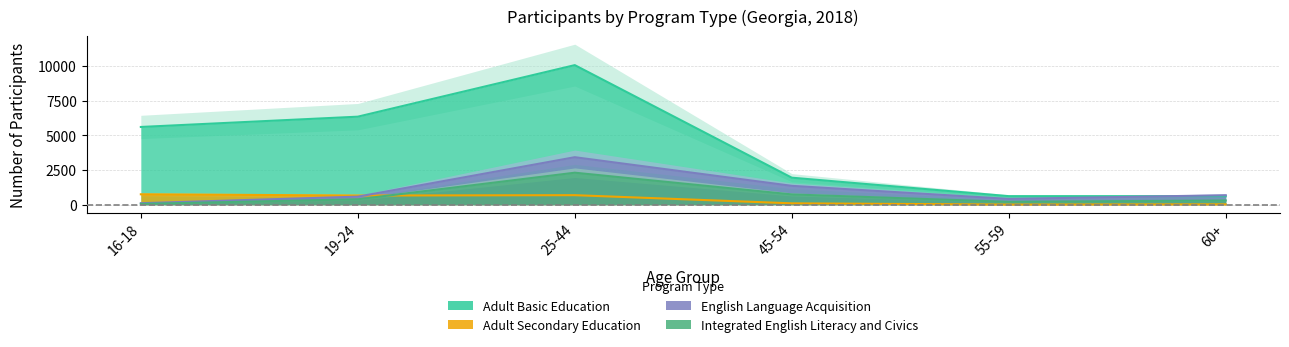

The value of Adult Secondary Education at 19-24 is 661. True or false?

True